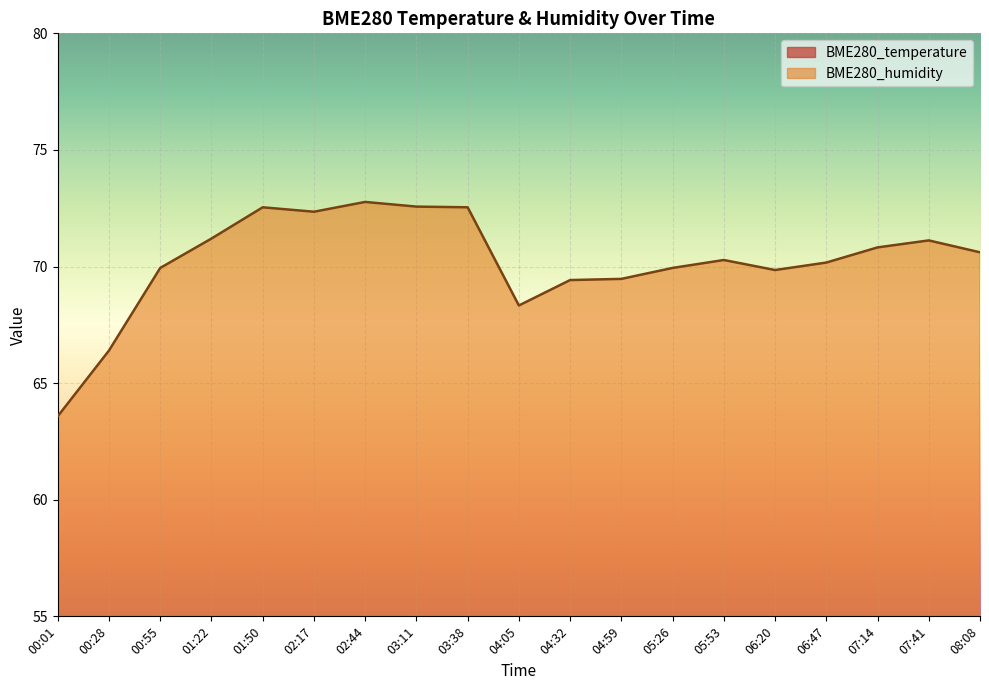

True or false: BME280_temperature and BME280_humidity cross at least once.

False